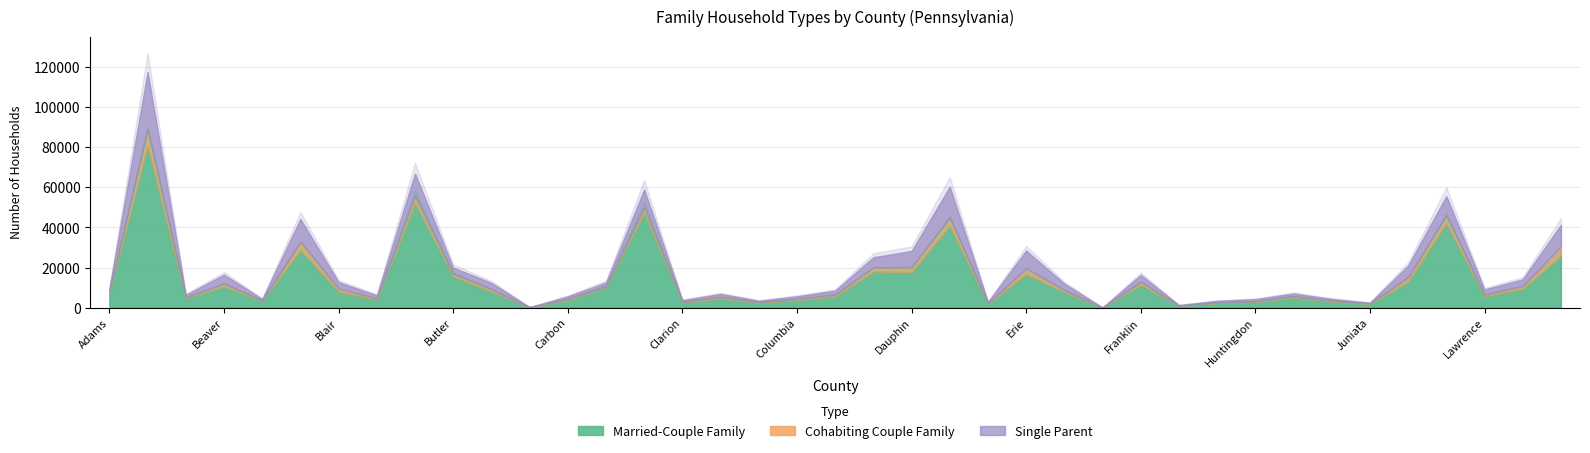

Reading right to left, extract all data points from this chart.

Married-Couple Family: 25862	9382	5644	42079	12867	1880	2984	5161	2827	2390	920	11456	92	7688	16732	1839	40779	17668	18071	5623	3735	2505	4546	2566	47230	10133	3792	186	7979	15603	52149	3981	7928	28728	3307	10637	4682	80554	7377
Cohabiting Couple Family: 4569	1600	929	3820	2389	331	508	662	455	324	109	1579	22	1204	2943	489	4106	2611	1974	1004	752	371	910	486	2731	542	667	84	1358	1387	3619	751	1654	4253	358	1475	506	8338	867
Single Parent: 10902	3187	2521	9714	5750	285	891	1244	985	715	321	3282	32	3092	8829	547	15434	8011	5112	1911	1197	614	1447	709	8969	1848	1205	59	3039	2985	11103	1456	3176	11246	671	4374	1242	28582	1521